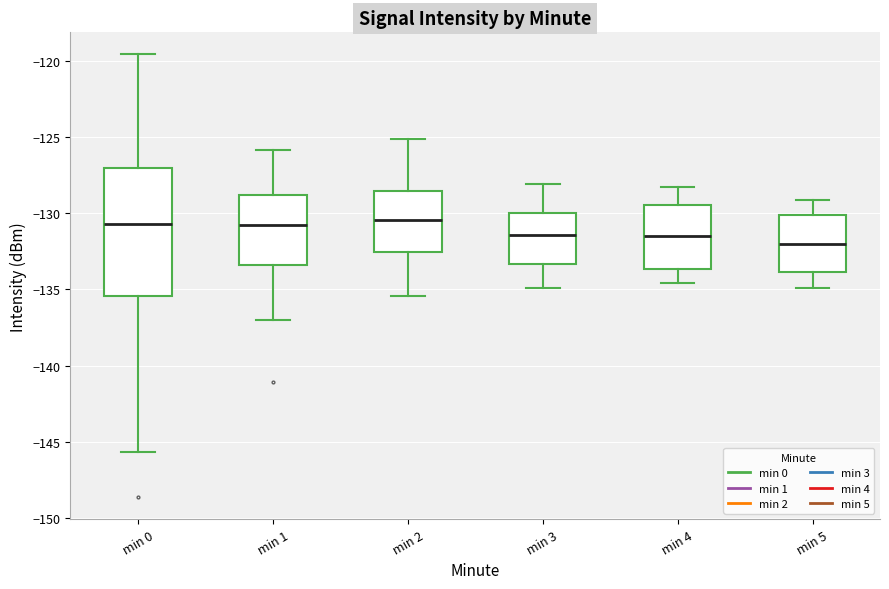

Reading left to right, read every box against the y-axis: the position of its median line, the range the box covers, and the ends of its whiskers. The values are not printed on the chart, so give them approximately, as read against the axis.

min 0: median -130.5, box -135.5 to -127.0, whiskers -145.5 to -119.5
min 1: median -130.5, box -133.5 to -129.0, whiskers -137.0 to -126.0
min 2: median -130.5, box -132.5 to -128.5, whiskers -135.5 to -125.0
min 3: median -131.5, box -133.5 to -130.0, whiskers -135.0 to -128.0
min 4: median -131.5, box -133.5 to -129.5, whiskers -134.5 to -128.5
min 5: median -132.0, box -134.0 to -130.0, whiskers -135.0 to -129.0